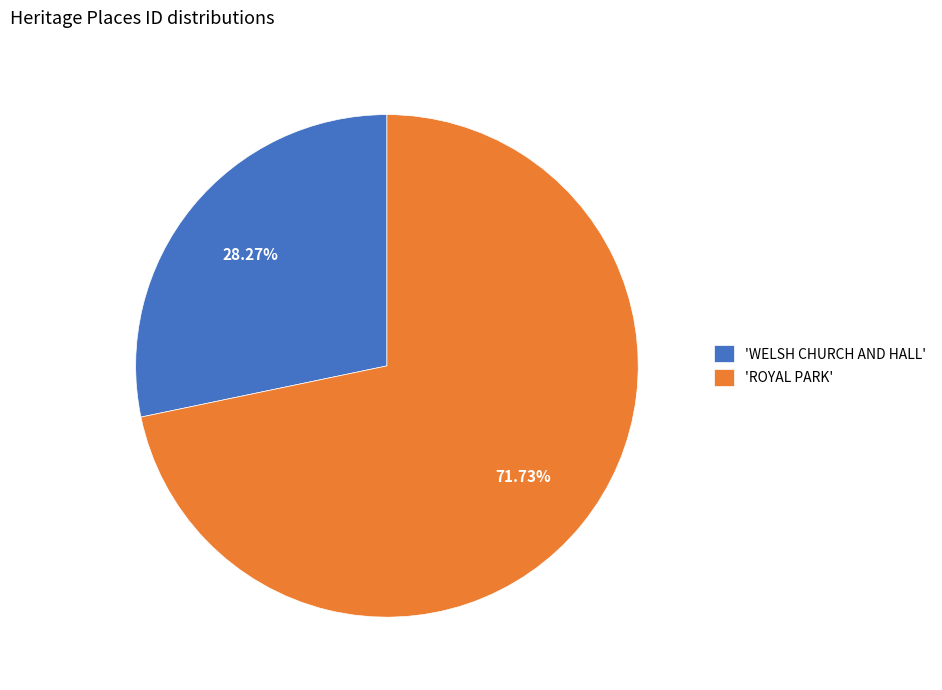

Approximately how many times larger is the value at 'ROYAL PARK' compared to 'WELSH CHURCH AND HALL'?

2.5